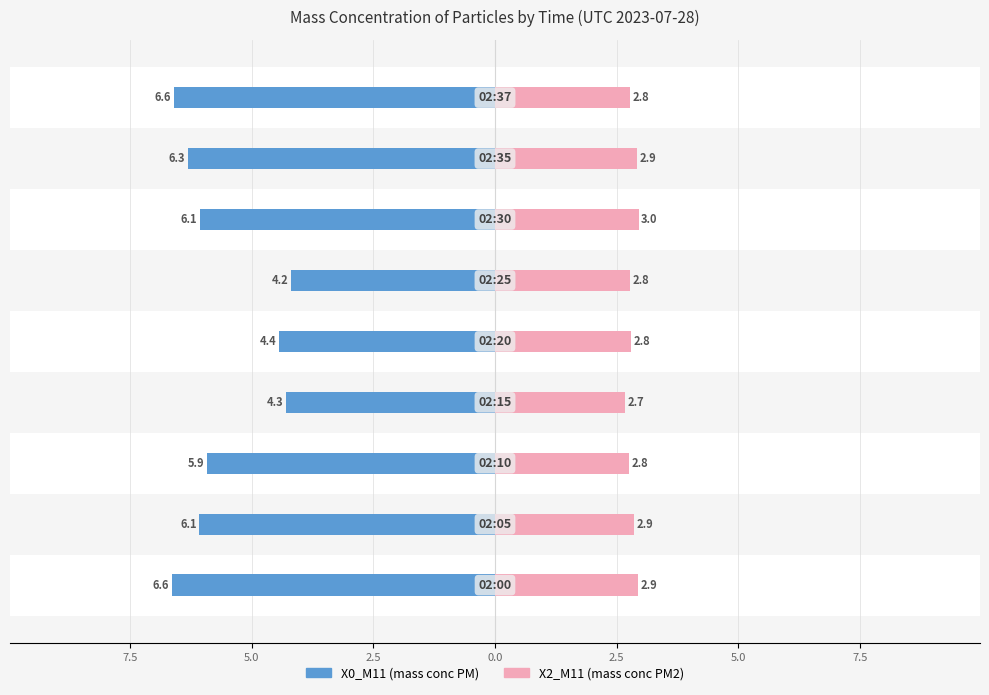

At 5.0, list the series in order from smallest to largest.

X0_M11 (mass conc PM), X2_M11 (mass conc PM2)